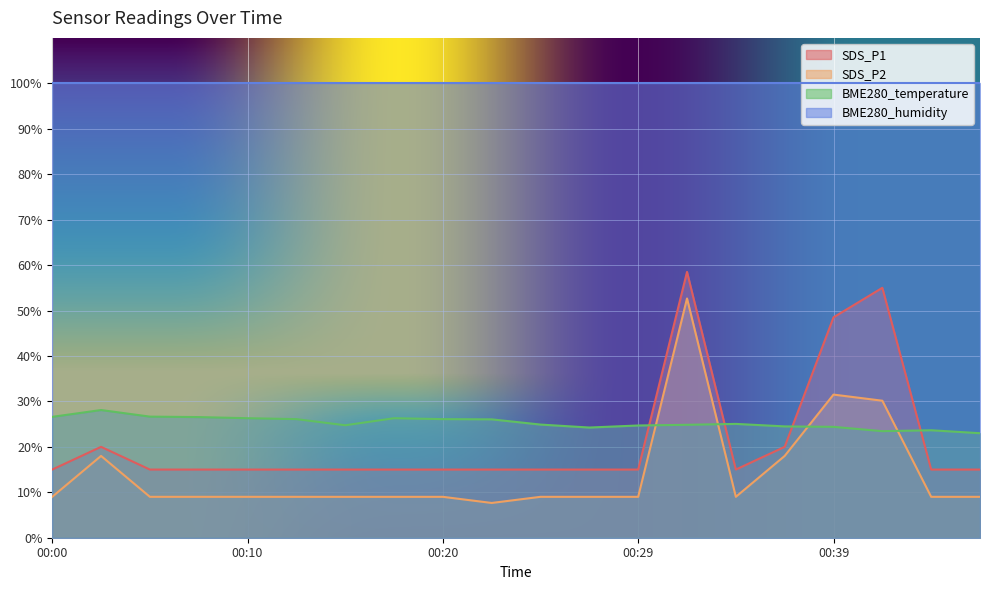

How many times do SDS_P2 and BME280_temperature cross each other?

4